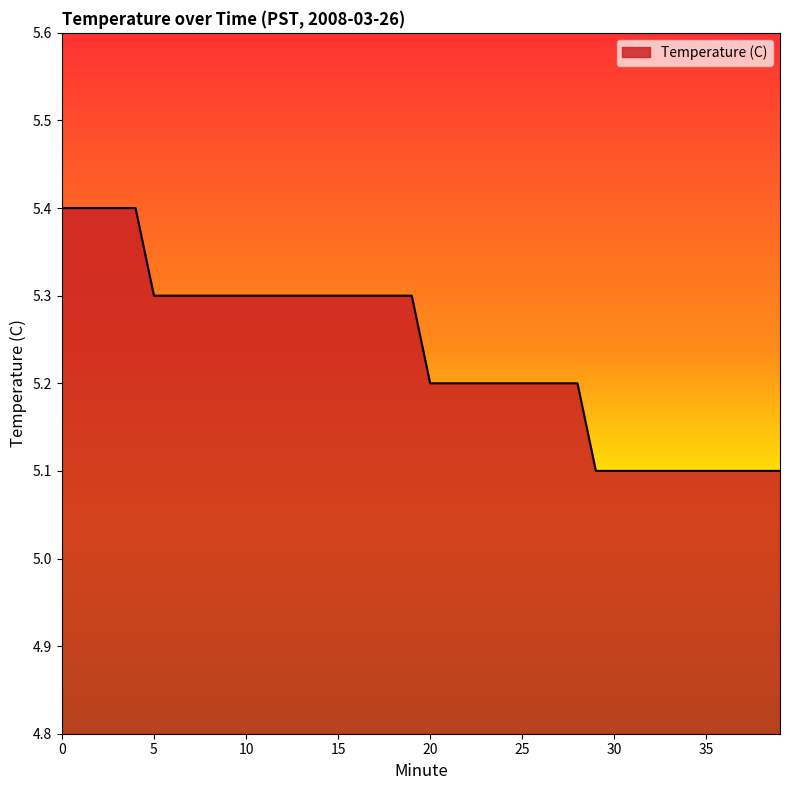

What is the difference between the maximum and minimum values?

0.3